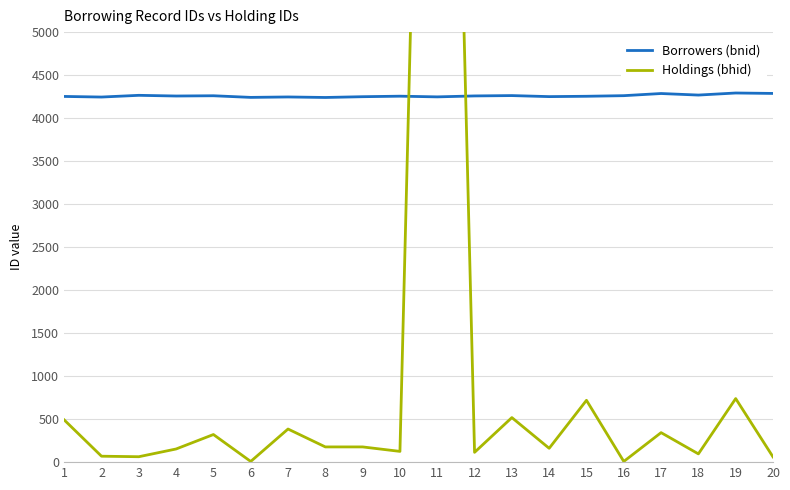

What is the value of the Holdings (bhid) point at the 5th from the left?

321